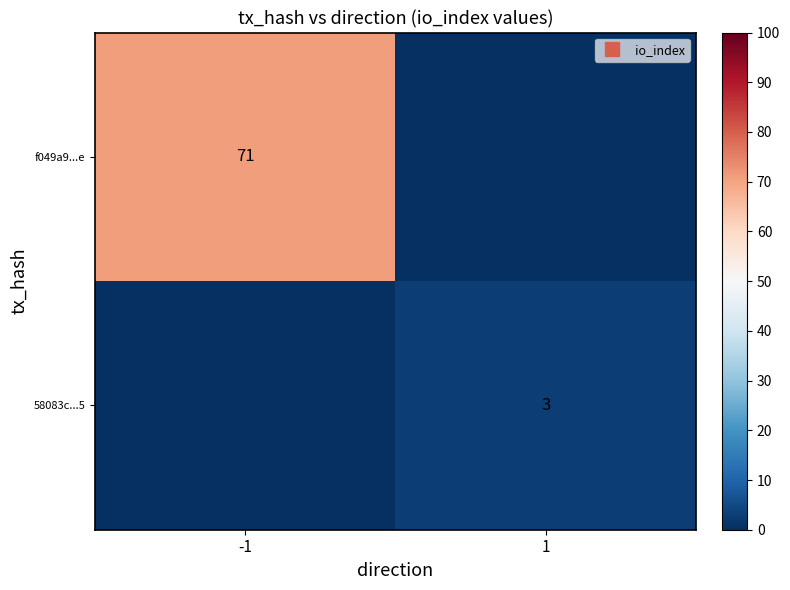

Which series changed the most between -1 and 1?

f049a9...e